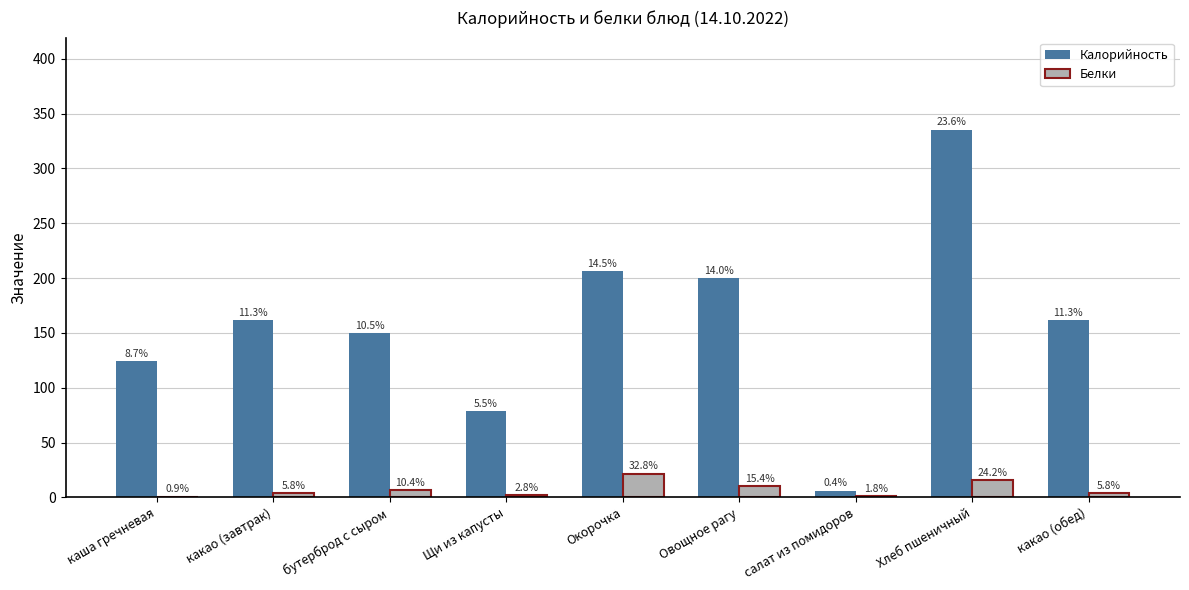

Between Окорочка and Хлеб пшеничный, which is larger?

Хлеб пшеничный